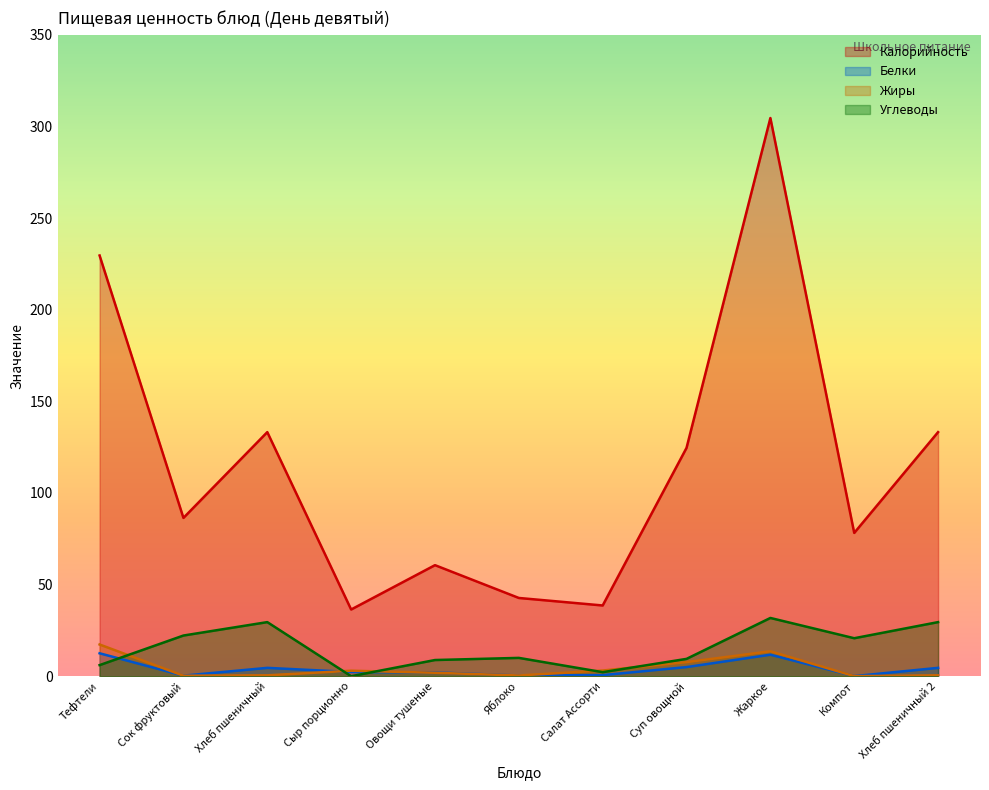

What is the total value across all series at Жаркое?

361.7